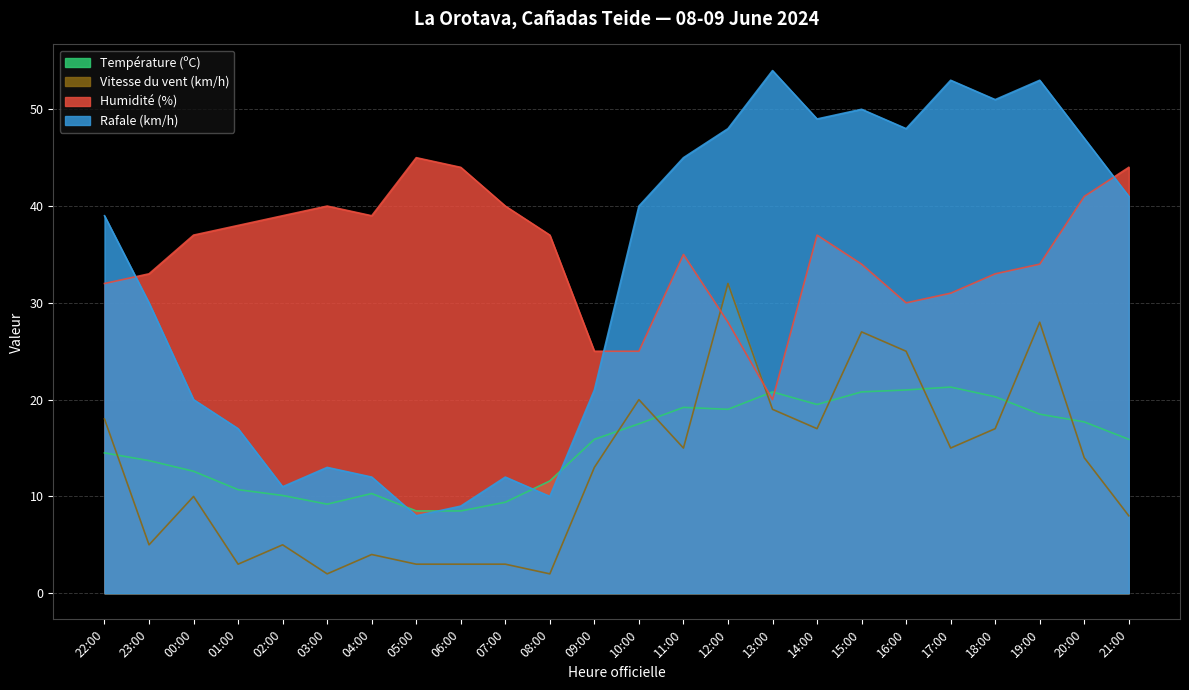

Between 22:00 and 19:00, which series saw the biggest shift?

Rafale (km/h)